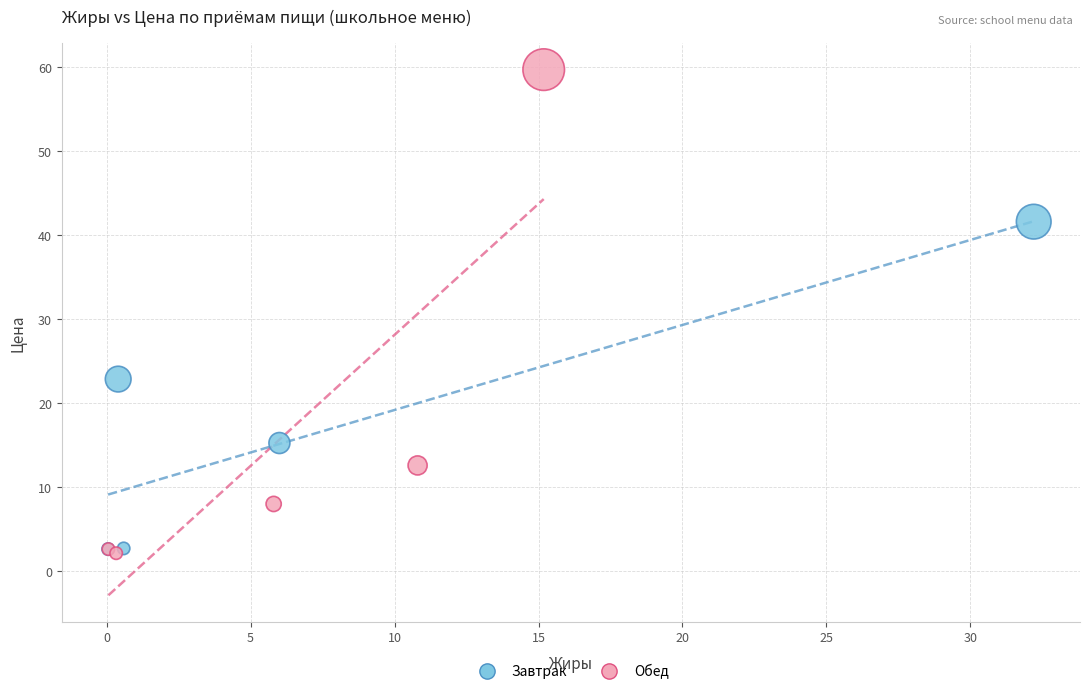

Which series has the largest Y range (max minus min)?

Обед